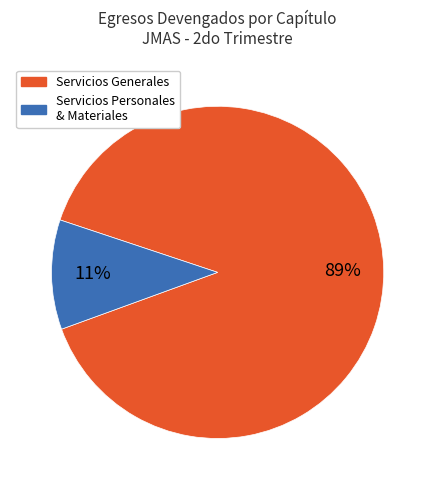

To the nearest percent, what is the average slice percentage?

50%